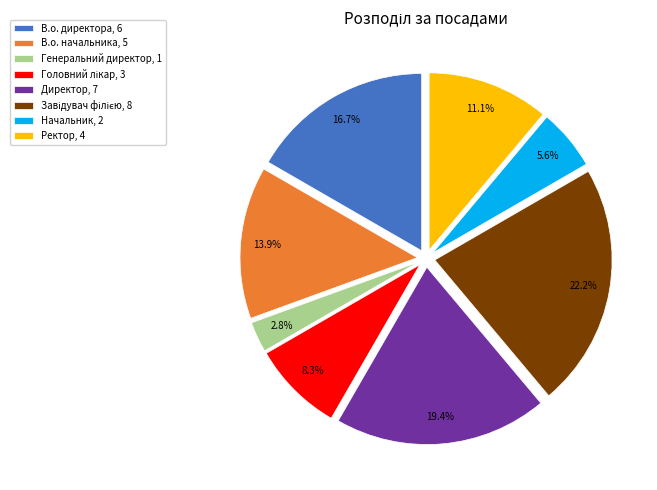

Which has a higher value, В.о. директора, 6 or Ректор, 4?

В.о. директора, 6